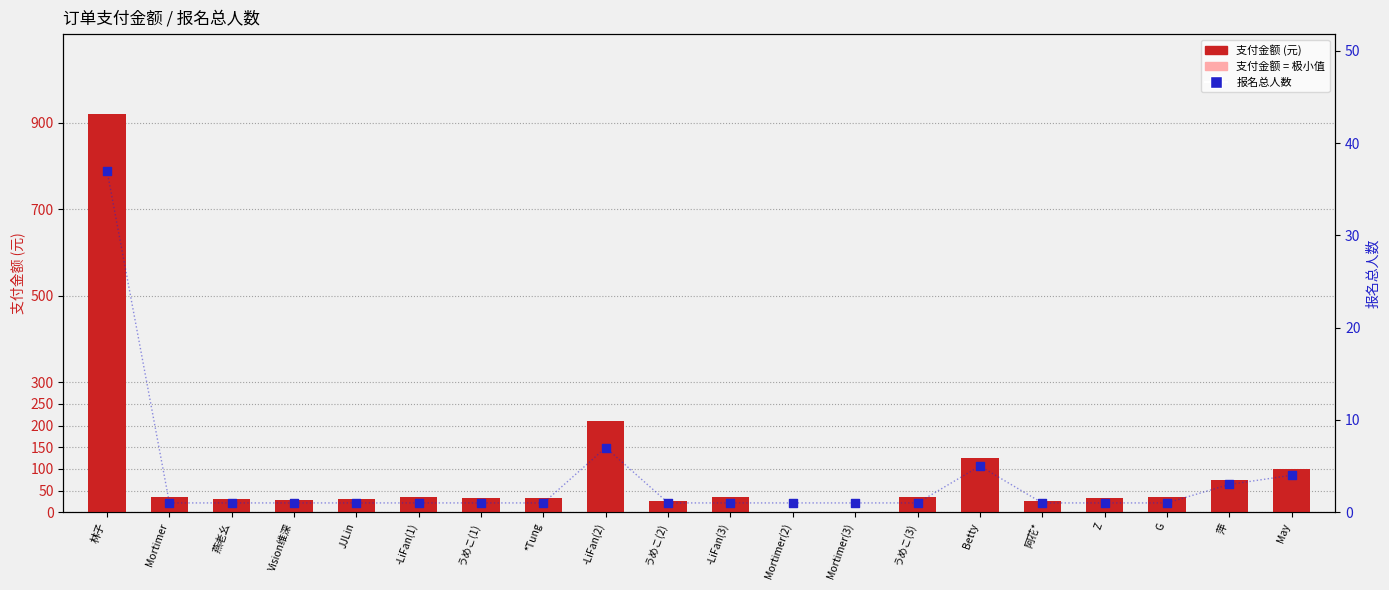

Which has a higher value, Betty or Mortimer?

Betty